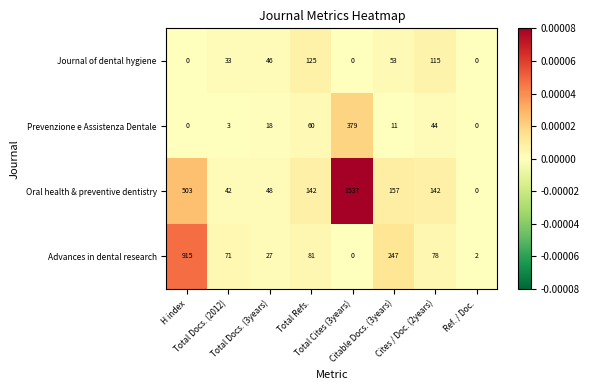

Rank the series by their maximum value, from highest to lowest.

Oral health & preventive dentistry, Advances in dental research, Prevenzione e Assistenza Dentale, Journal of dental hygiene